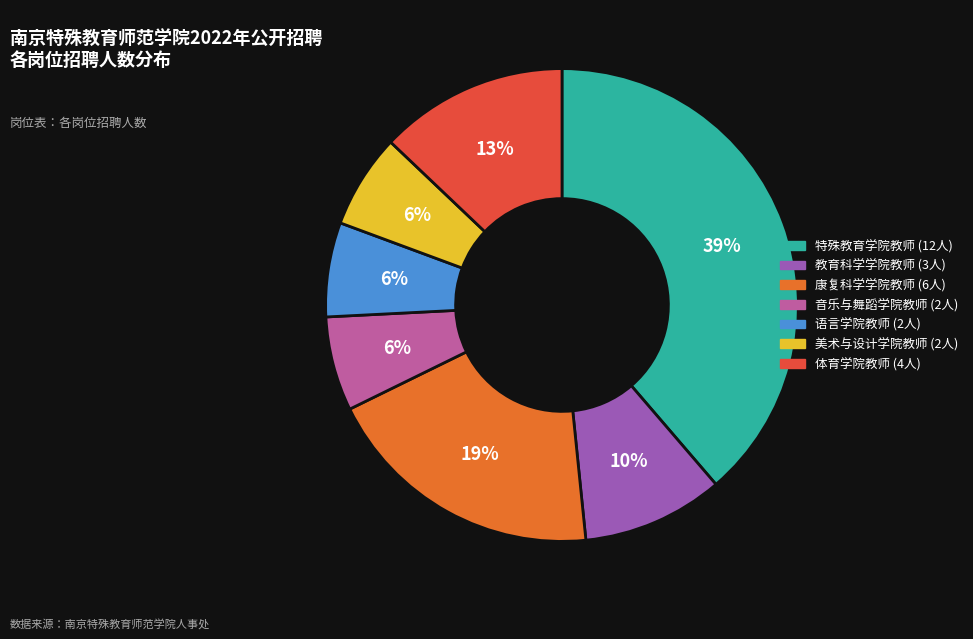

Count the number of slices in the pie.

7